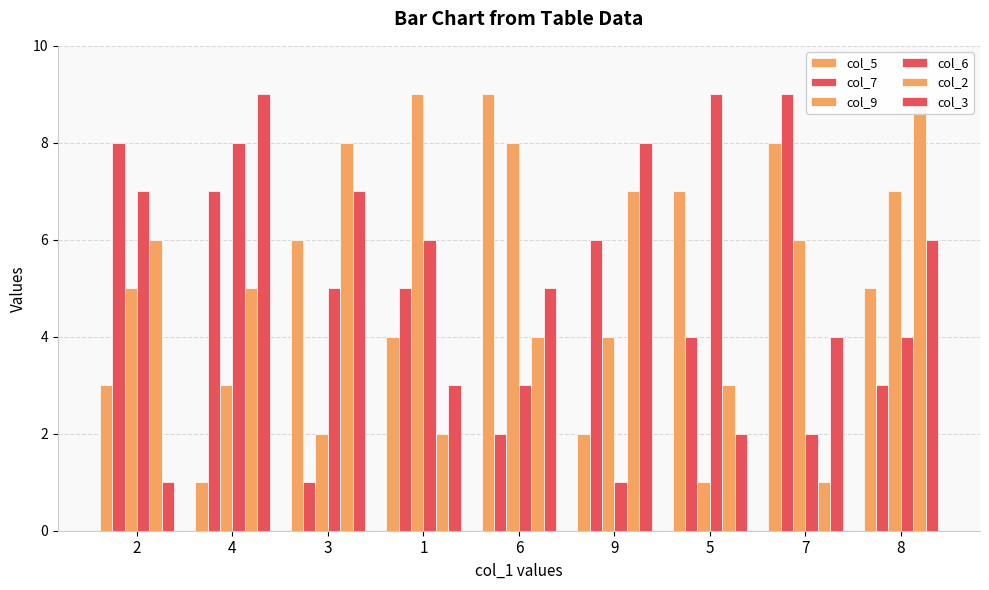

Between 9 and 7, which series saw the biggest shift?

col_5